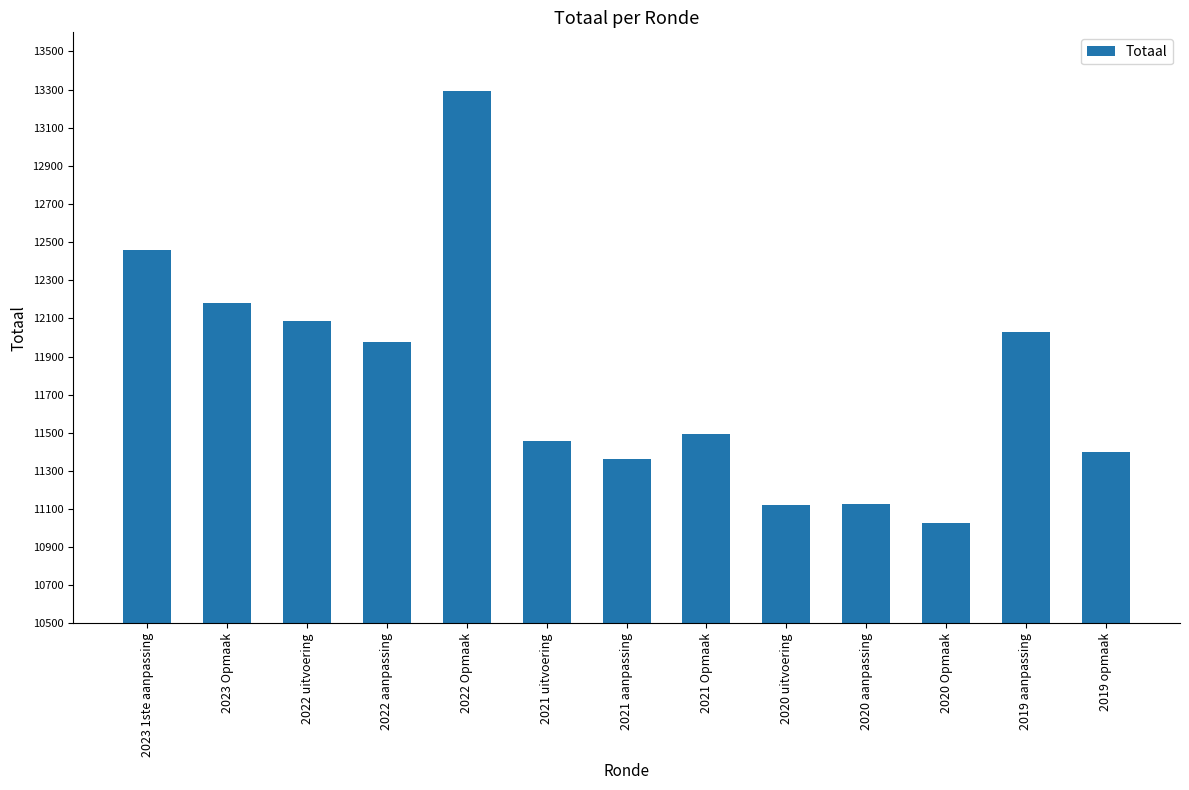

True or false: the data shows 5809 at 2022 aanpassing.

False